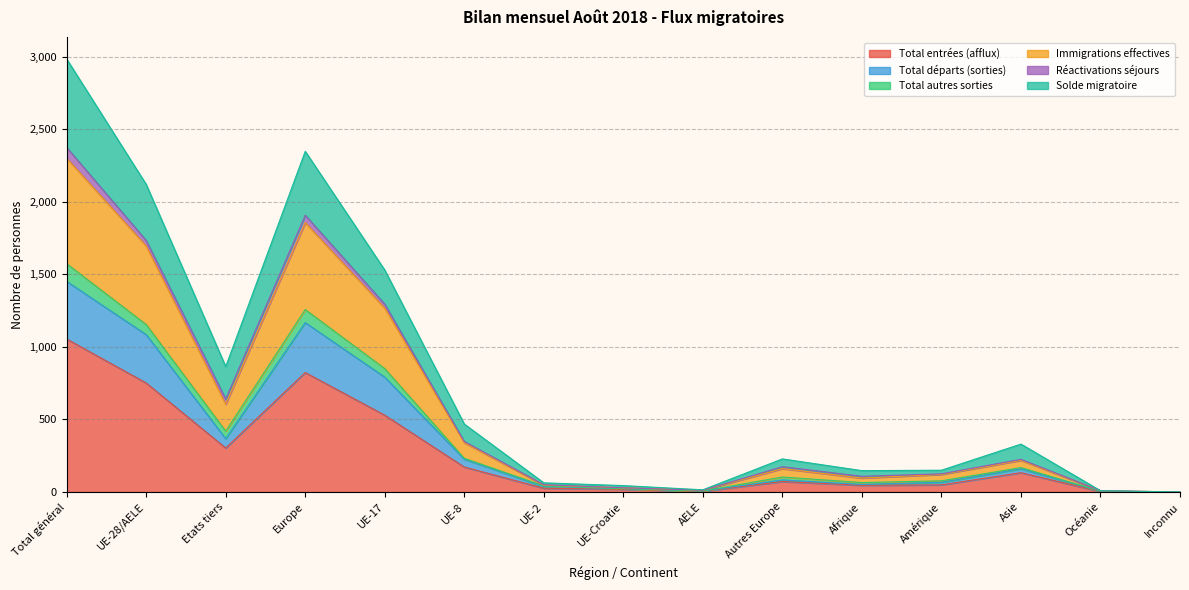

What is the highest value of the Total entrées (afflux) series?

1054